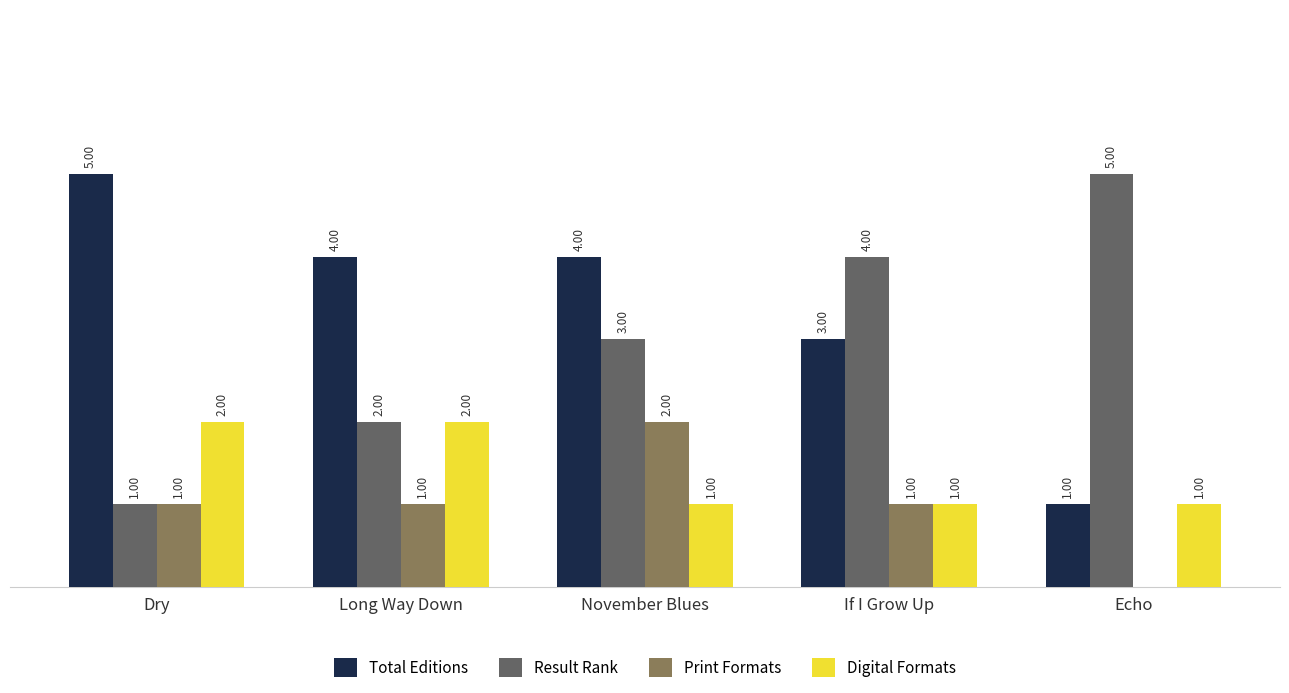

At which label is Result Rank closest to 3?

November Blues